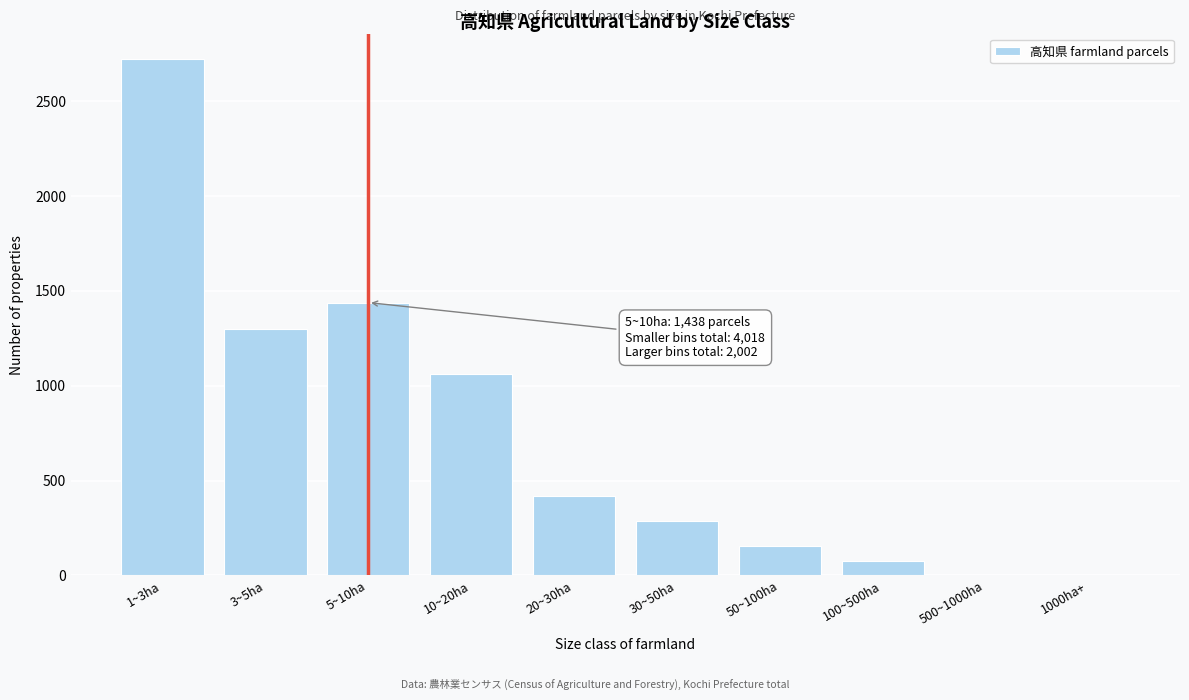

Which has a higher value, 30~50ha or 50~100ha?

30~50ha